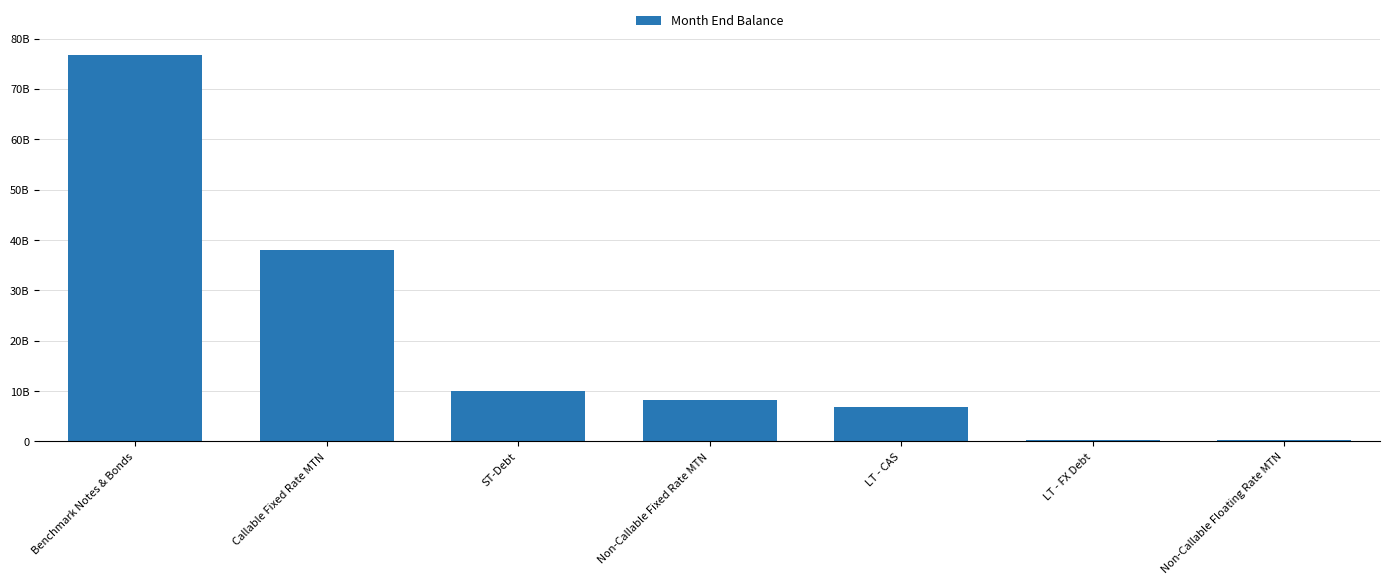

List the labels in order of value, largest first.

Benchmark Notes & Bonds, Callable Fixed Rate MTN, ST-Debt, Non-Callable Fixed Rate MTN, LT - CAS, LT - FX Debt, Non-Callable Floating Rate MTN